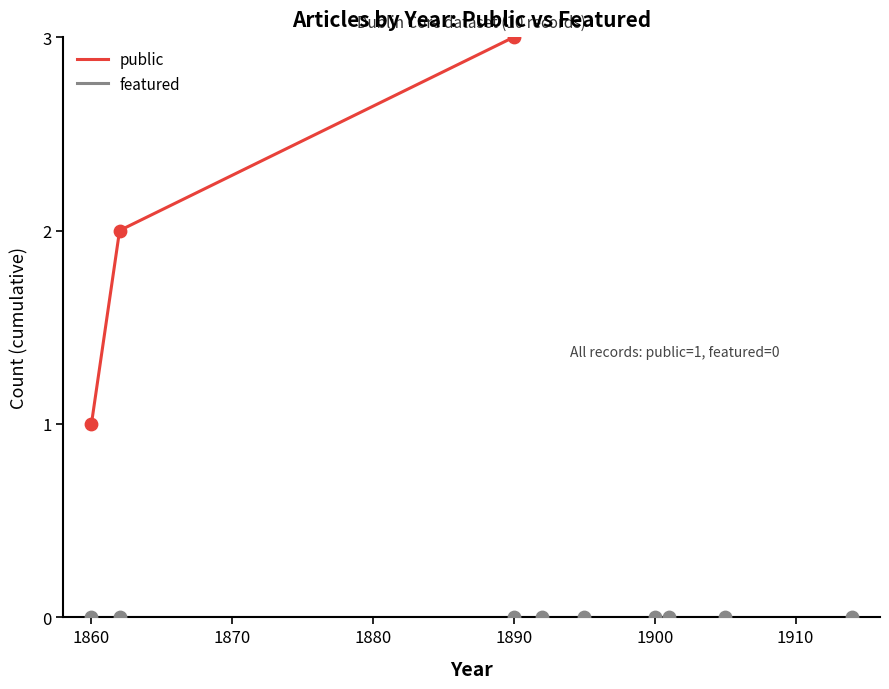

Which series has the largest Y range (max minus min)?

public